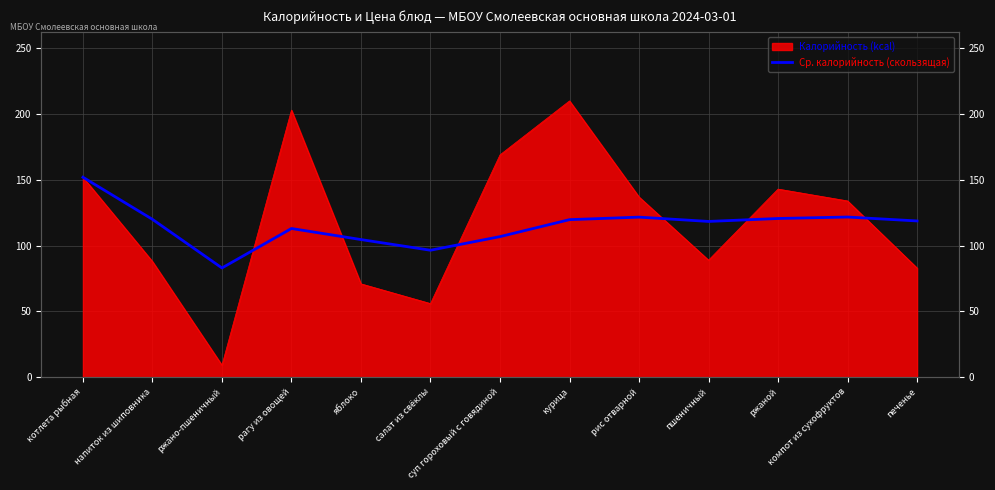

At which category does the chart reach its minimum across all series?

ржано-пшеничный